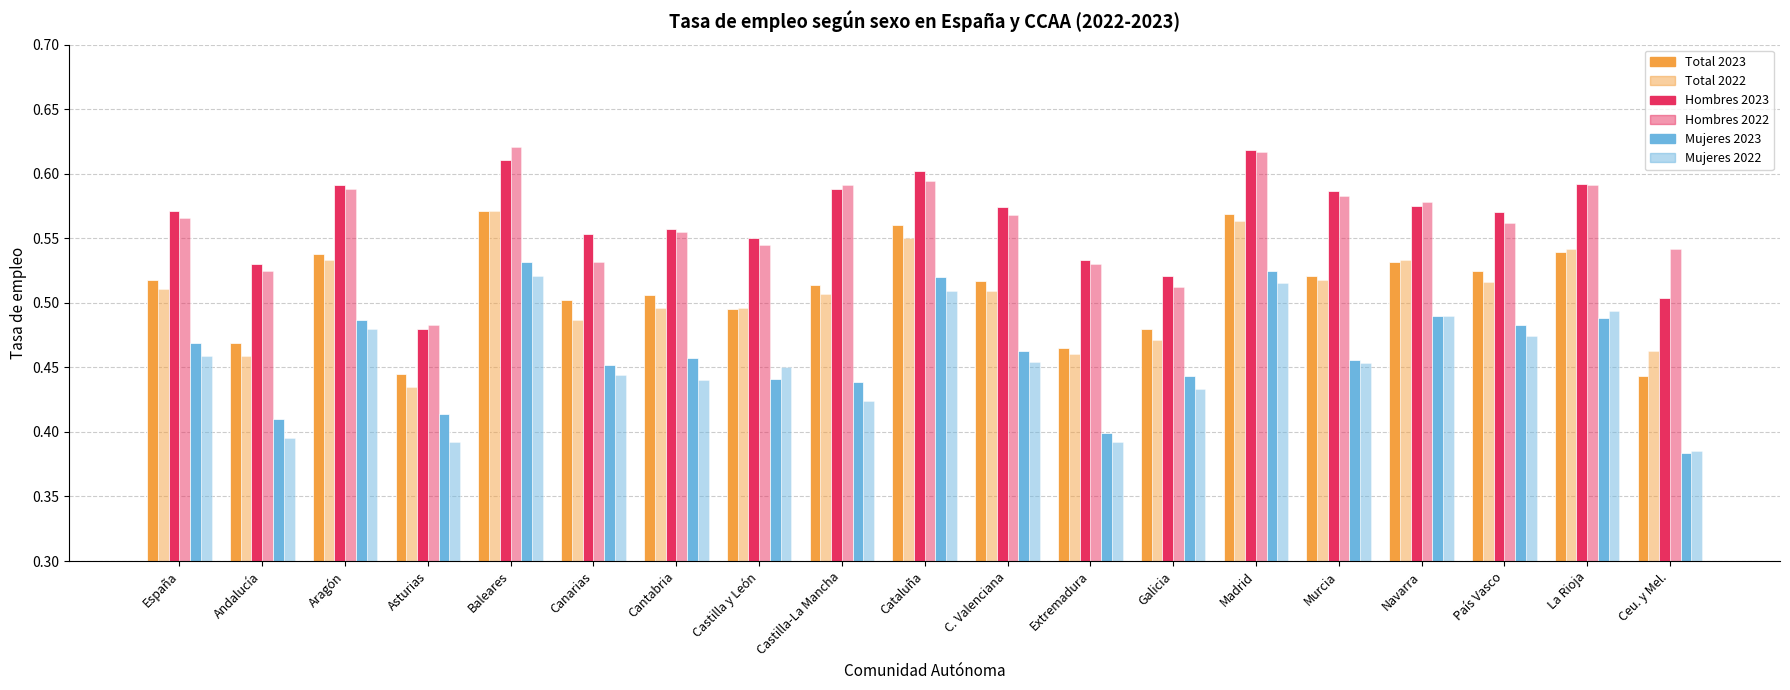

What is the maximum value for Total 2022?

0.6